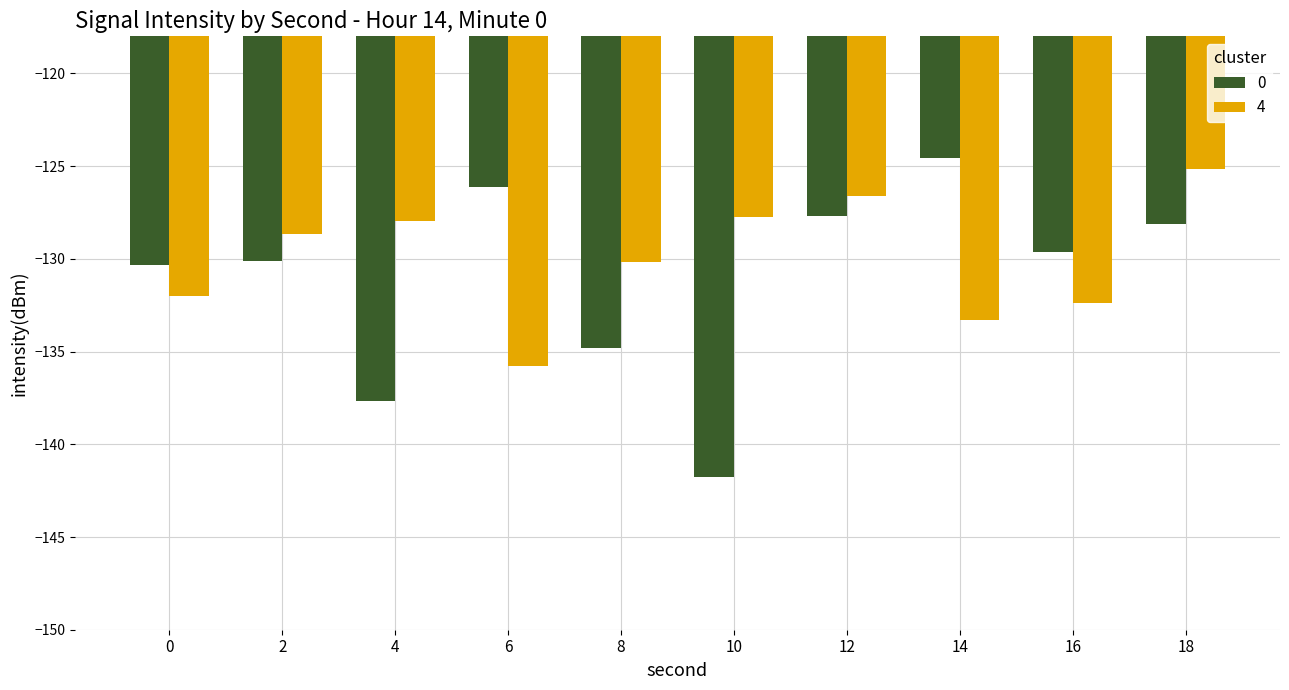

Are the bars grouped side by side (vs. stacked)?

Yes